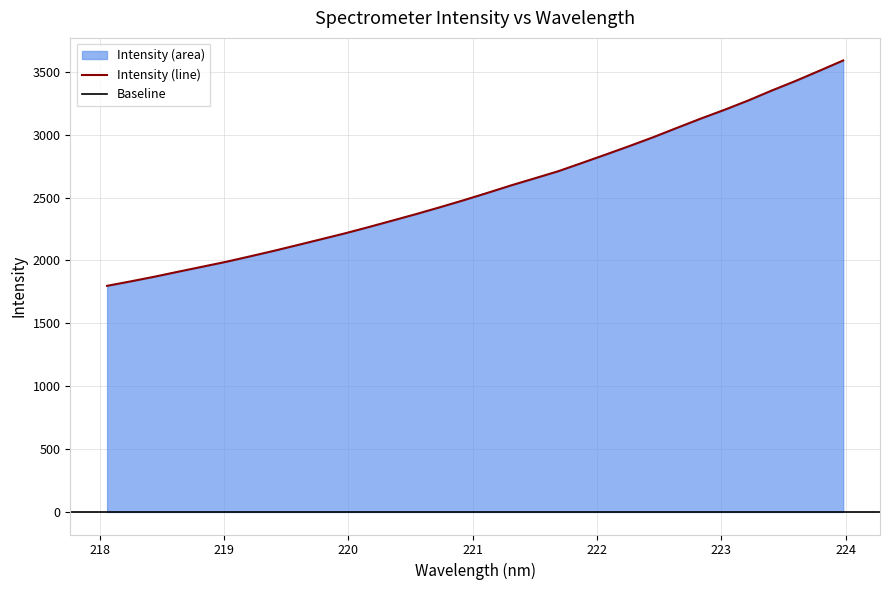

How many lines are shown in the chart?

1